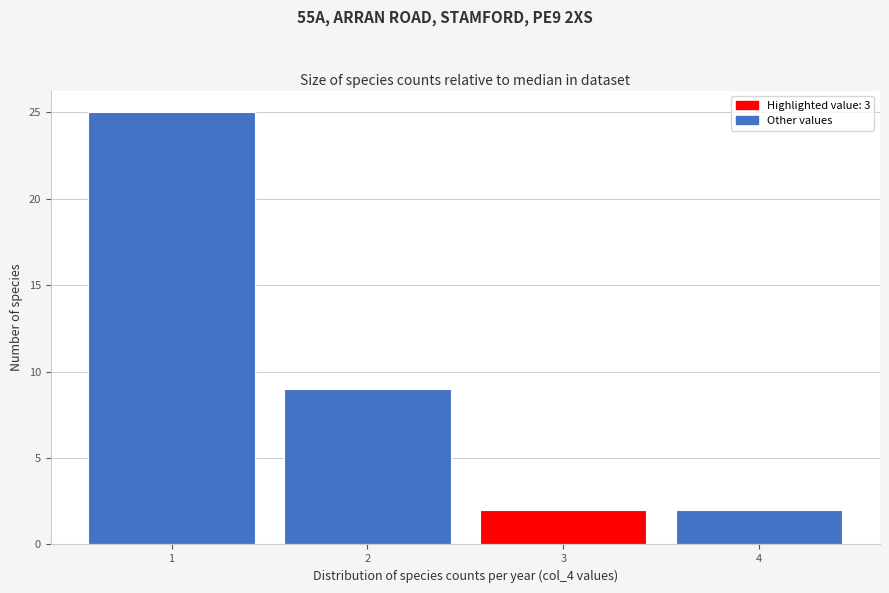

How tall is the bar that spans 3.5 to 4.5 on the x-axis? The values are not printed on the chart, so give them approximately, as read against the axis.

2